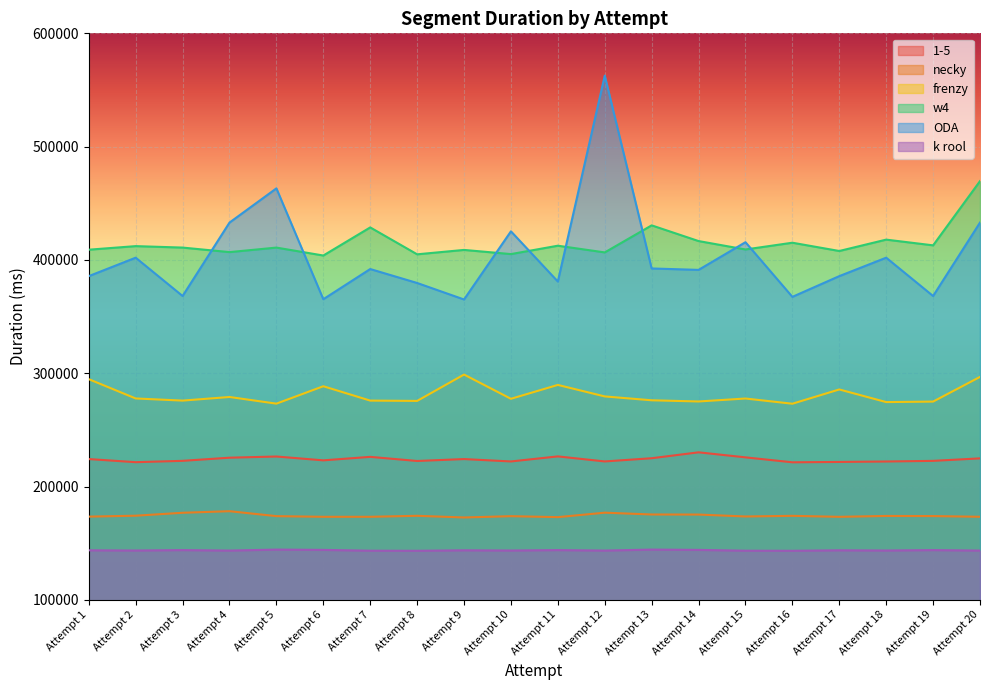

True or false: 1-5 and k rool cross at least once.

False